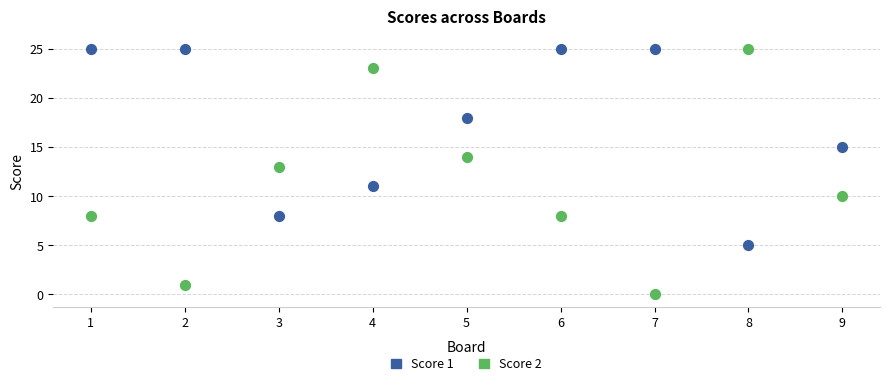

Across all data points, what is the range of Y values (max minus min)?

25